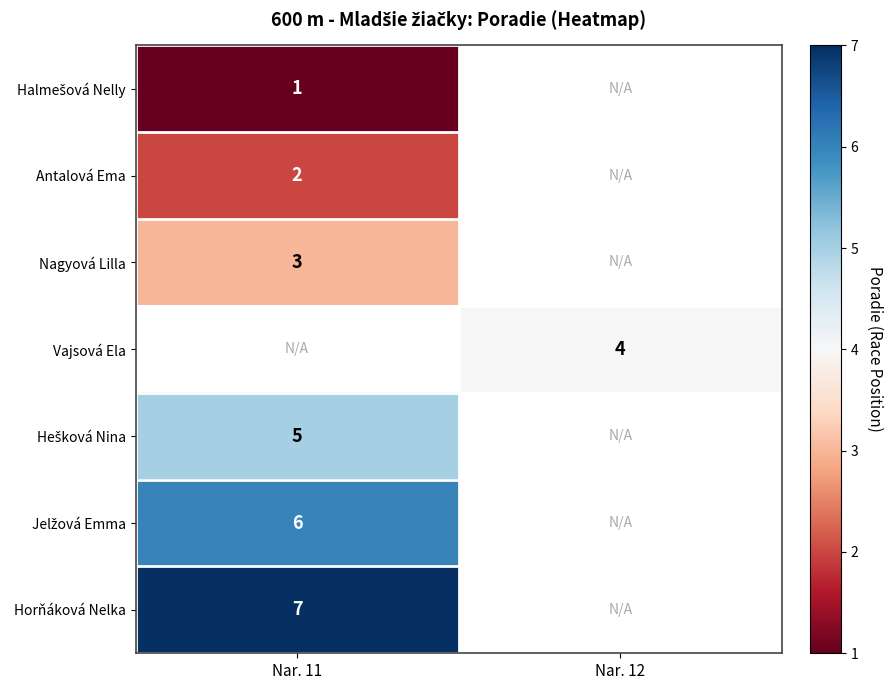

Is it true that Antalová Ema equals 1 at Nar. 11?

False